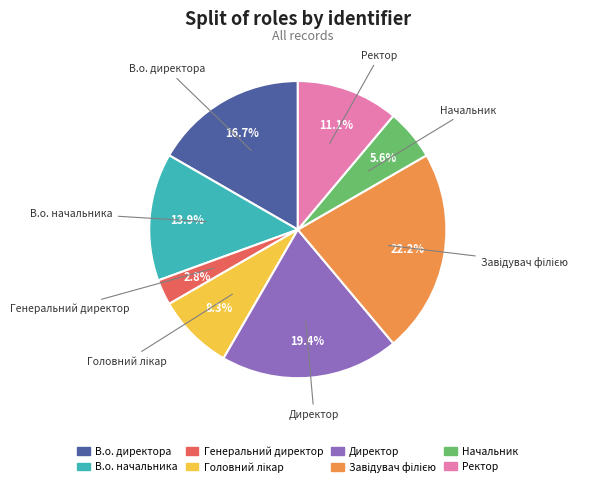

To the nearest percent, what is the difference between the largest and smallest slice percentages?

19%